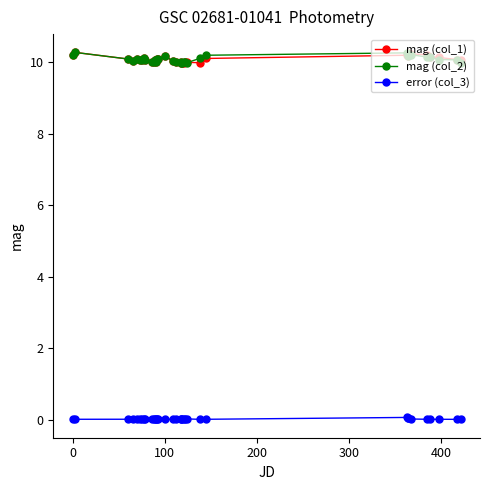

What is the value of the mag (col_1) point at the 2nd from the left?

10.3